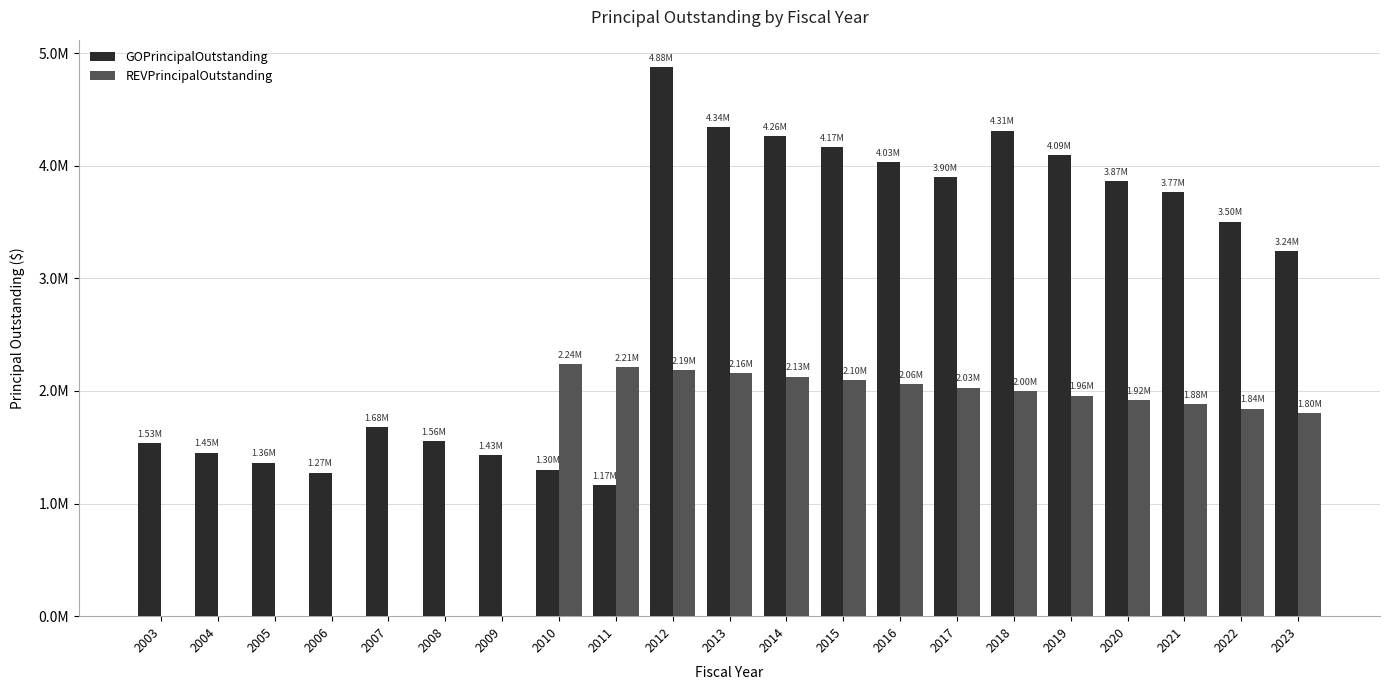

Are the bars grouped side by side (vs. stacked)?

Yes